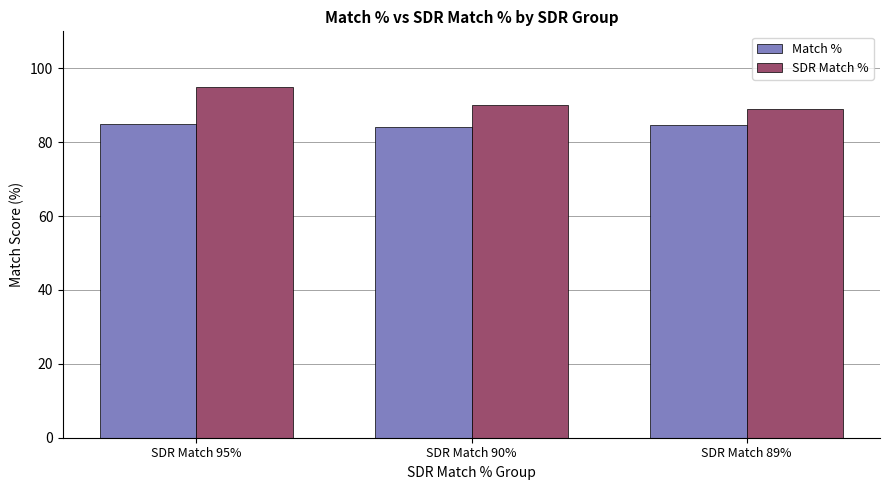

How many values in the Match % series exceed 84?

2